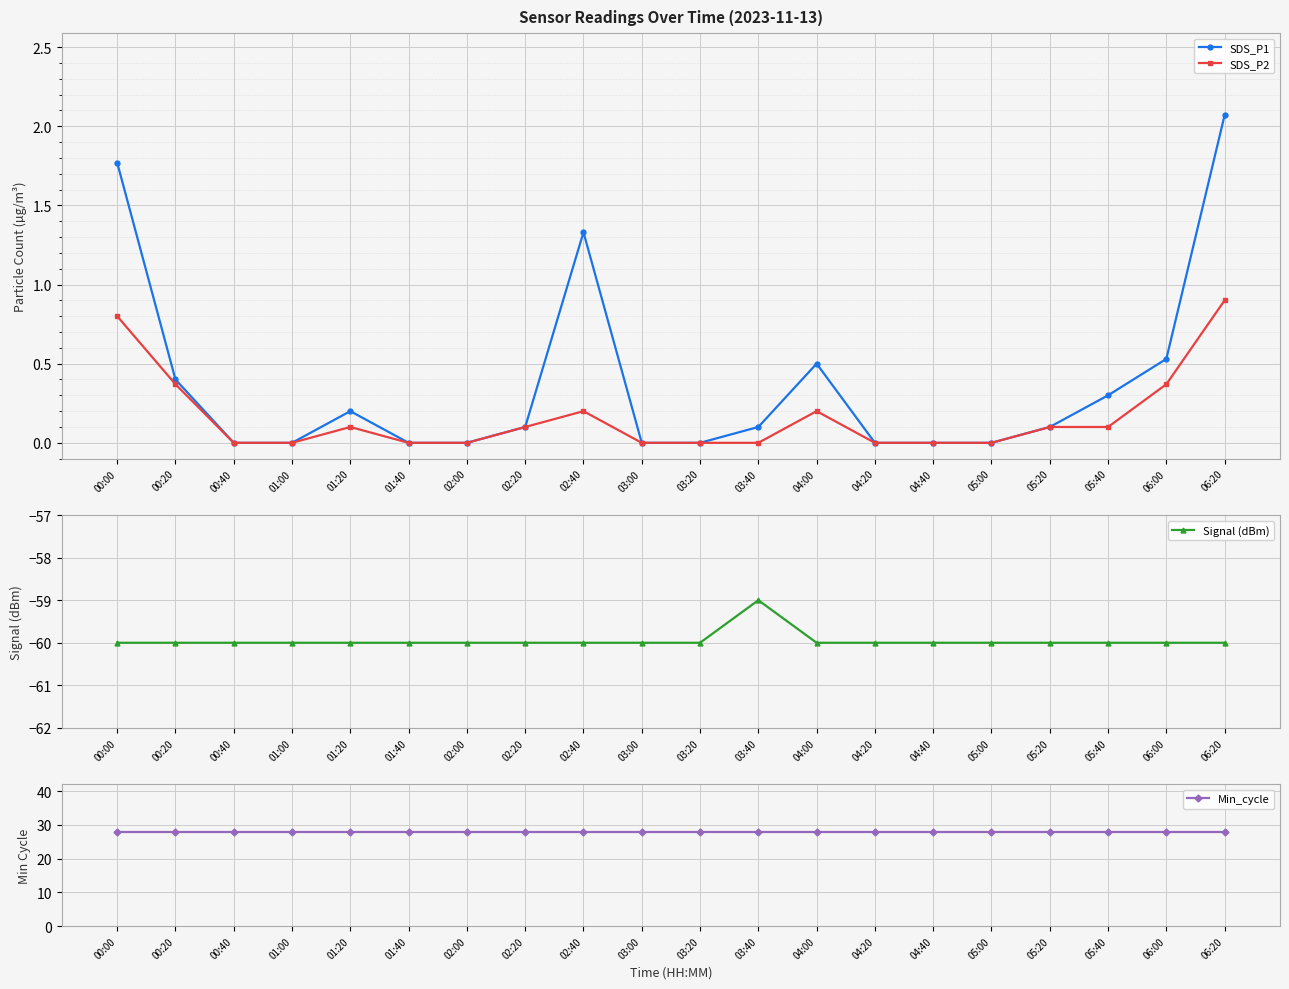

What is the sum of the Min_cycle values at 03:20 and 04:00?

56.0